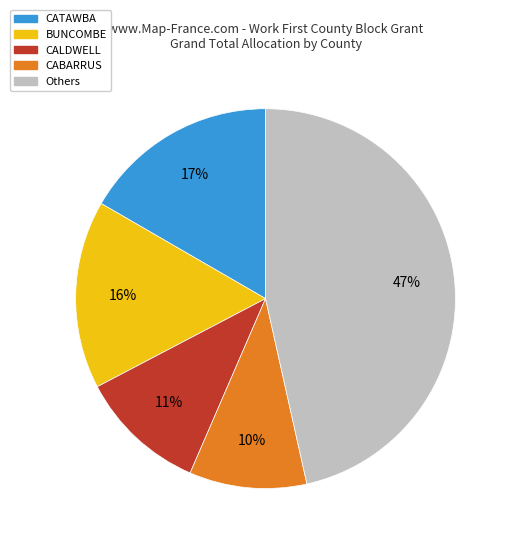

How many segments does this pie chart have?

5